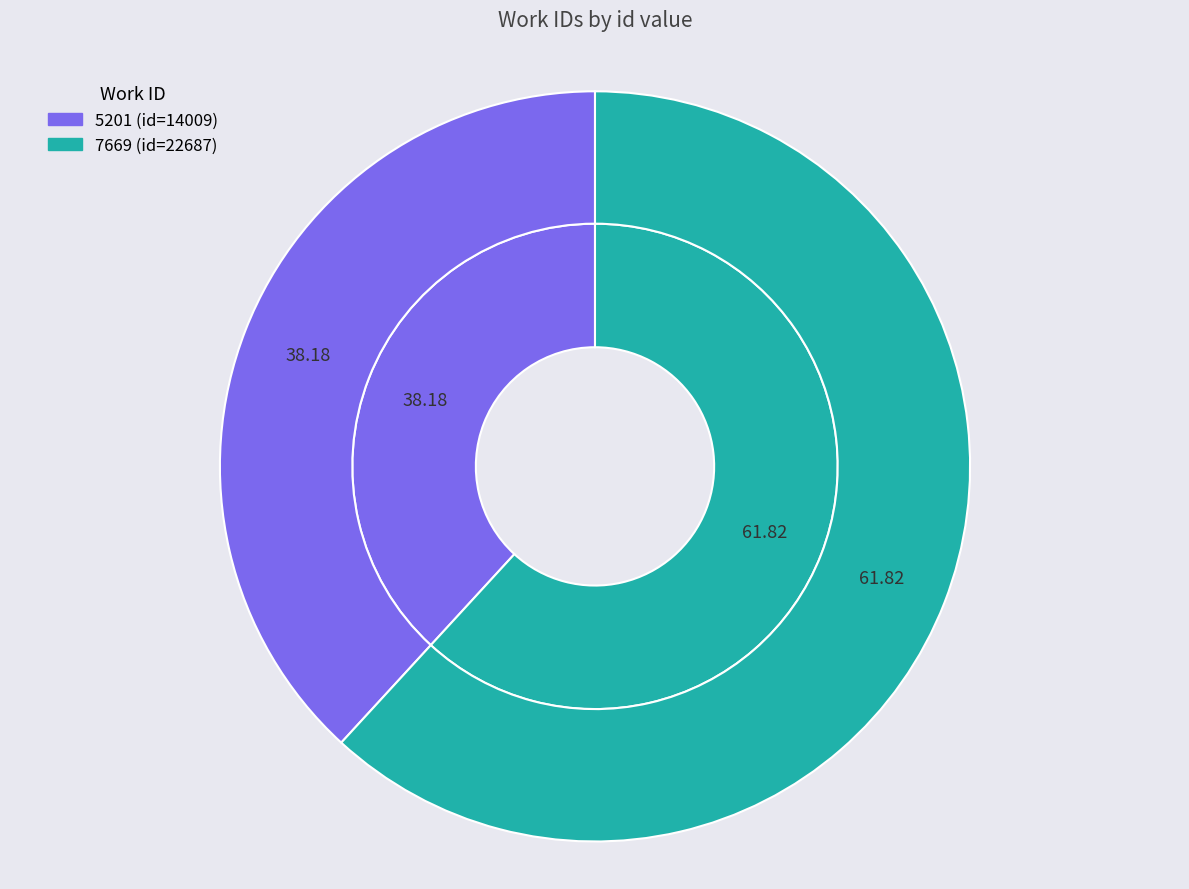

Which has a higher value, 7669 or 5201?

7669